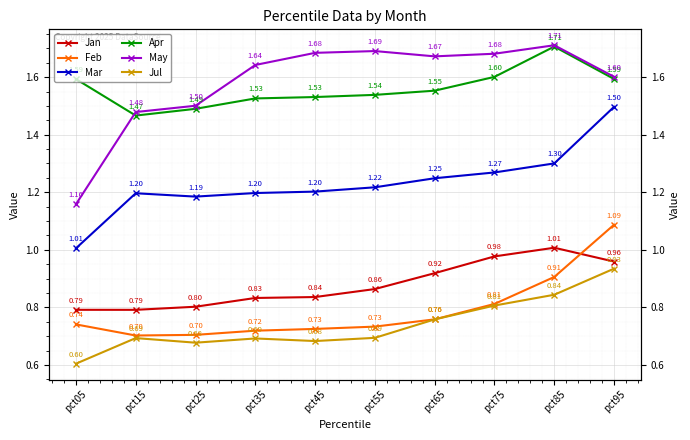

How many series are shown in this chart?

6